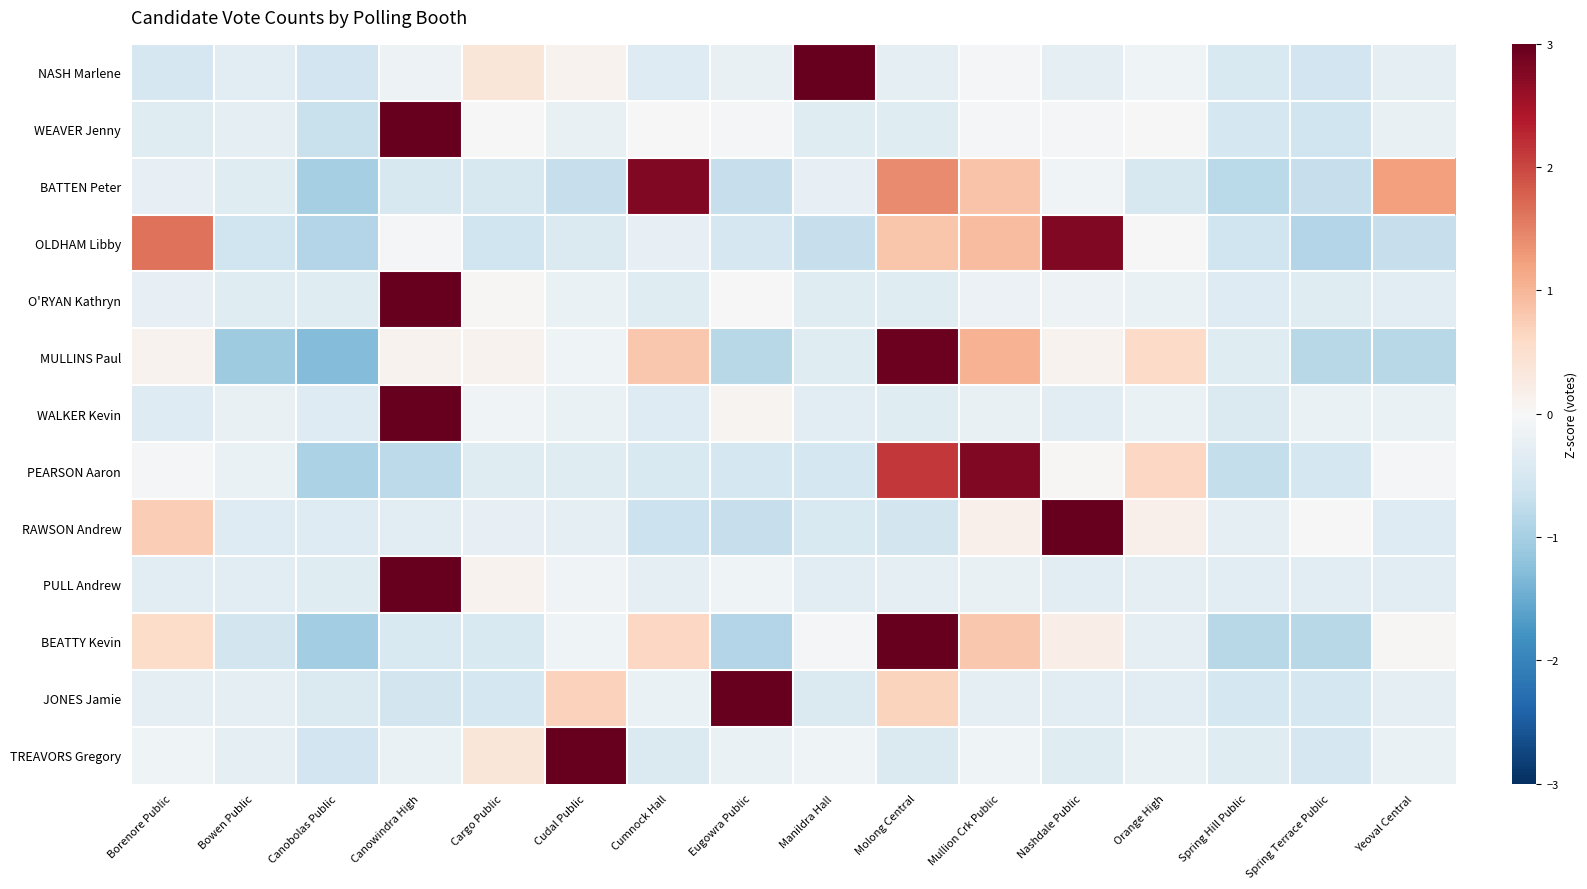

How many distinct data groups are displayed?

13